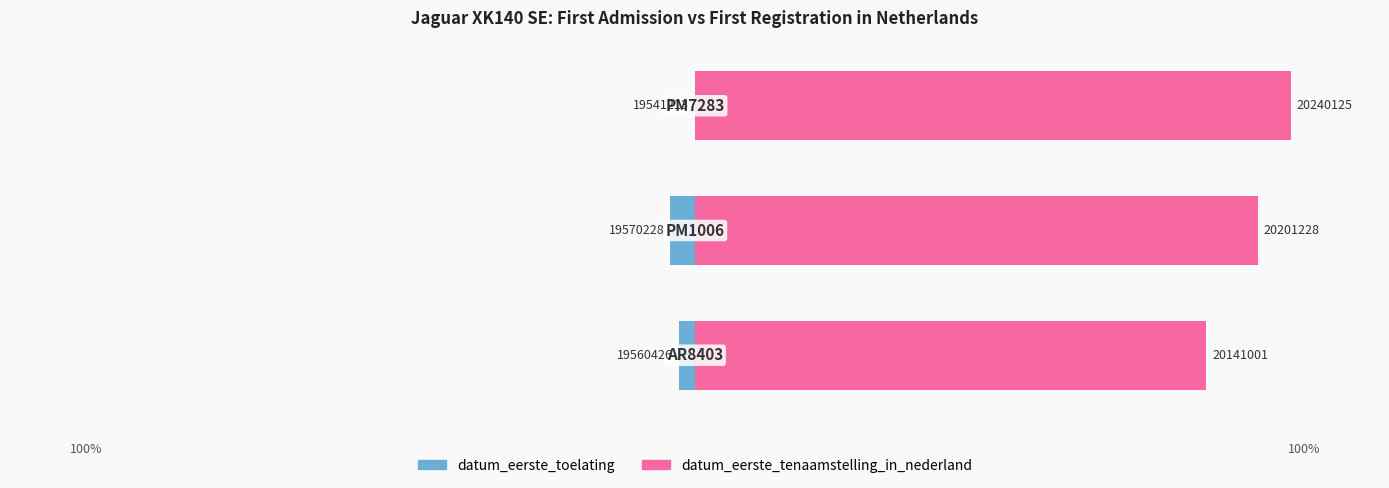

What are all the series names shown in the legend?

datum_eerste_toelating, datum_eerste_tenaamstelling_in_nederland